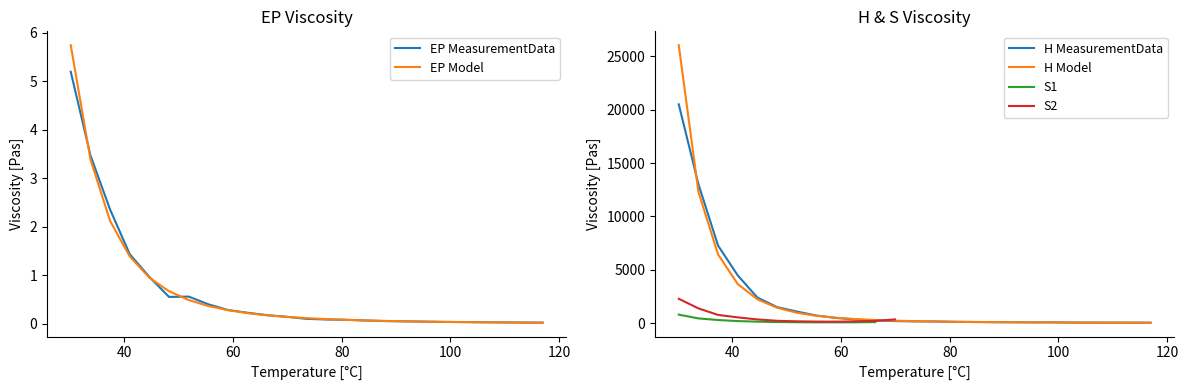

How many positive values does the S1 series have?

11